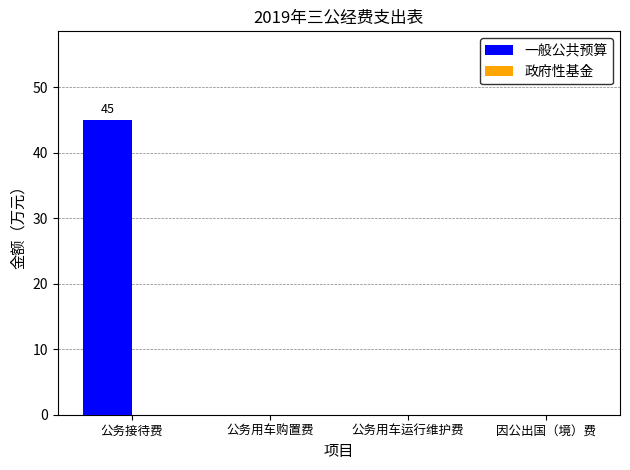

What is the greatest value displayed?

45